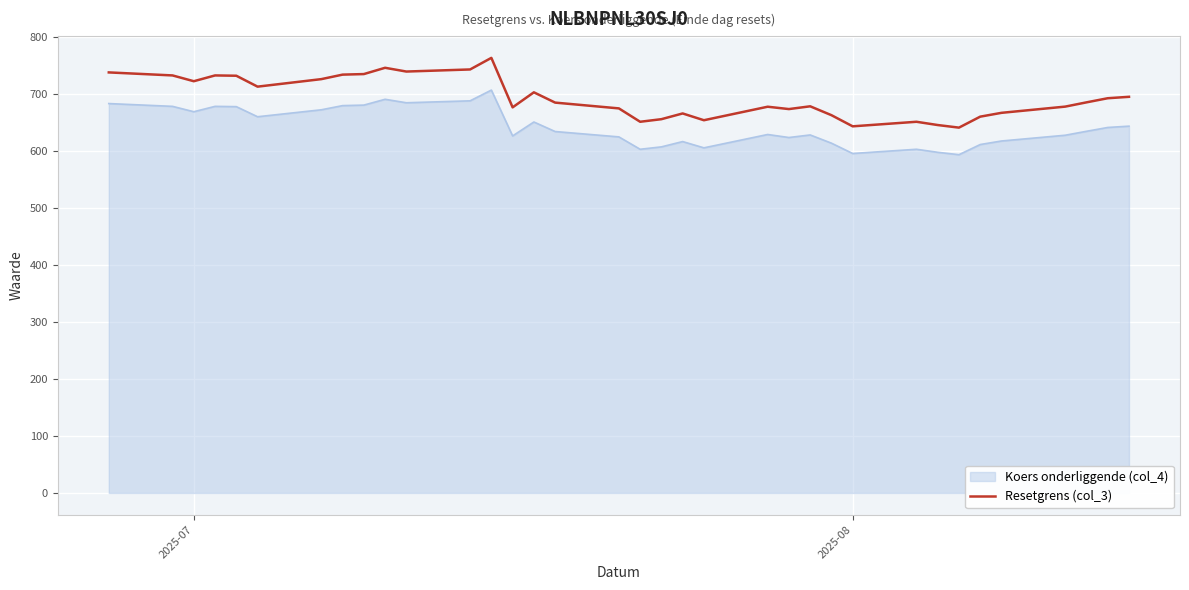

What is the greatest value displayed?

762.6